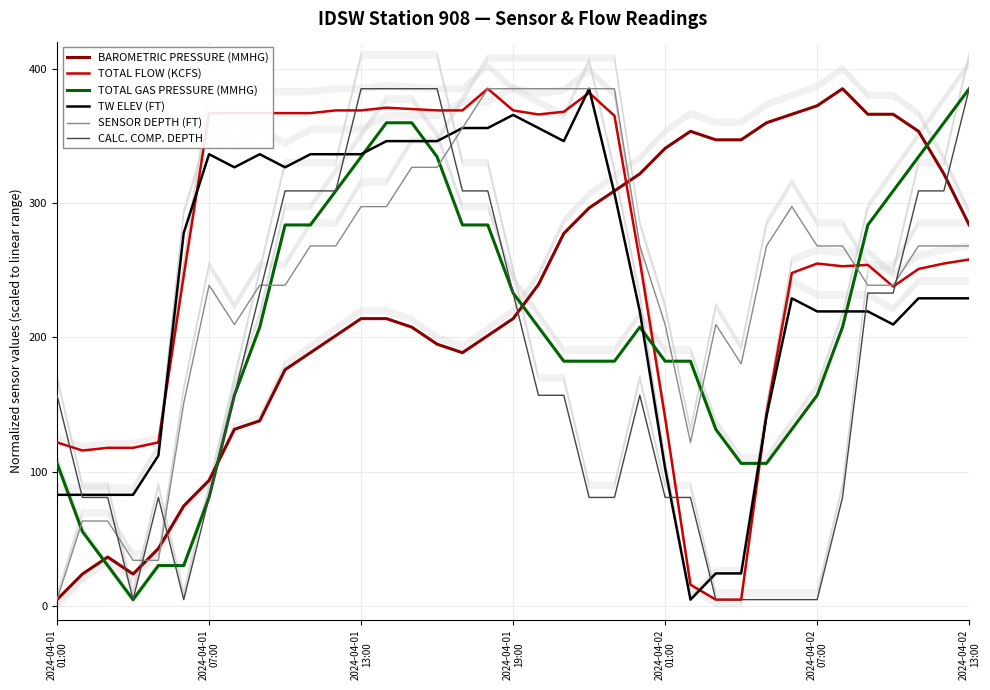

Does the chart have visible grid lines?

Yes